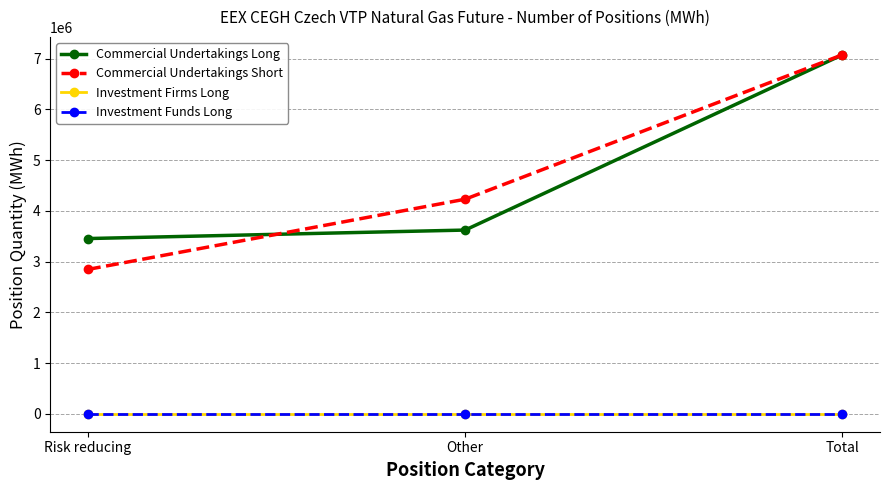

Is this an area chart (filled region under the line)?

No